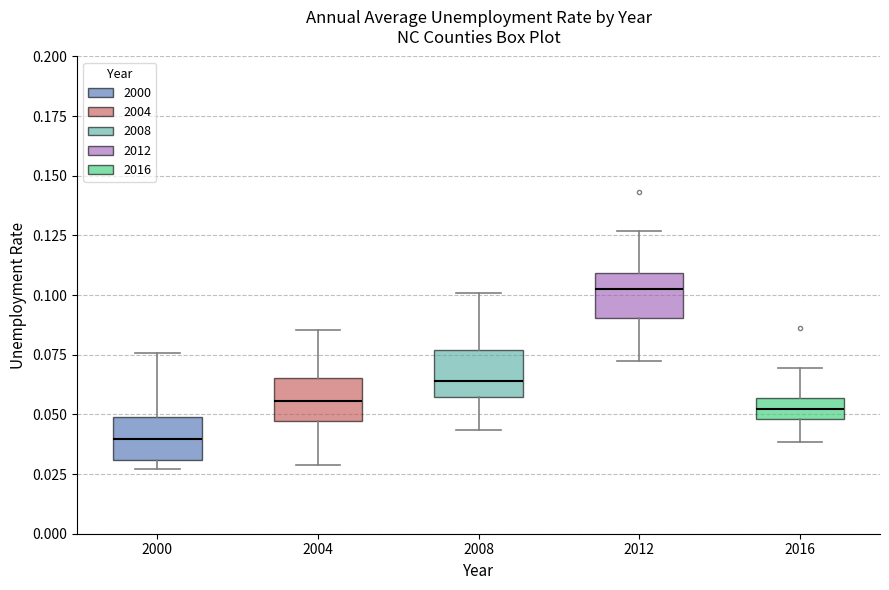

Which box has the lowest median line?

2000